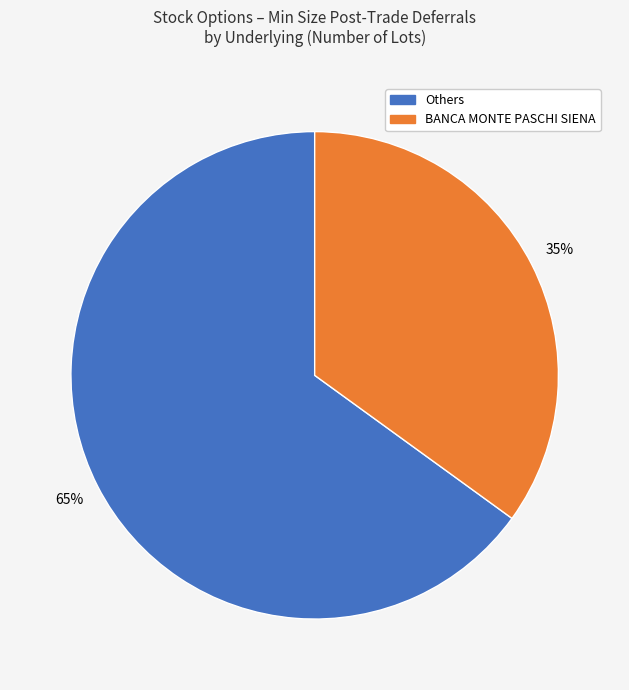

To the nearest percent, what is the difference between the largest and smallest slice percentages?

30%